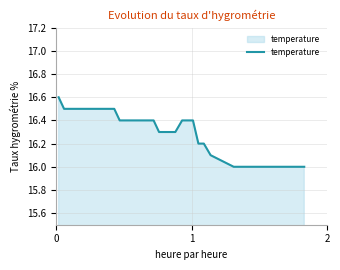

What is the greatest value displayed?

16.6